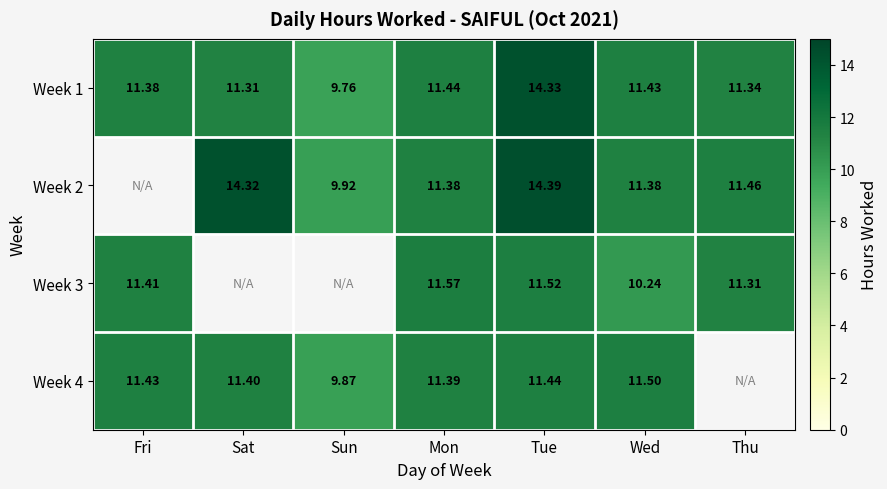

Between Sat and Wed, which is larger?

Wed